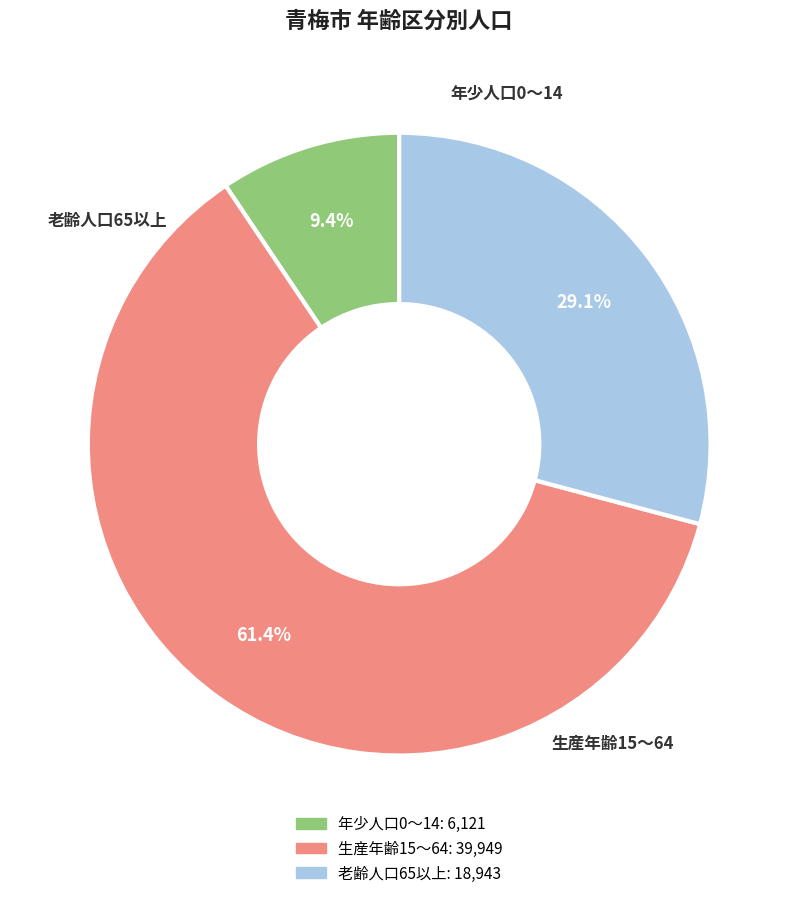

Between 生産年齢15～64 and 老齢人口65以上, which is larger?

生産年齢15～64